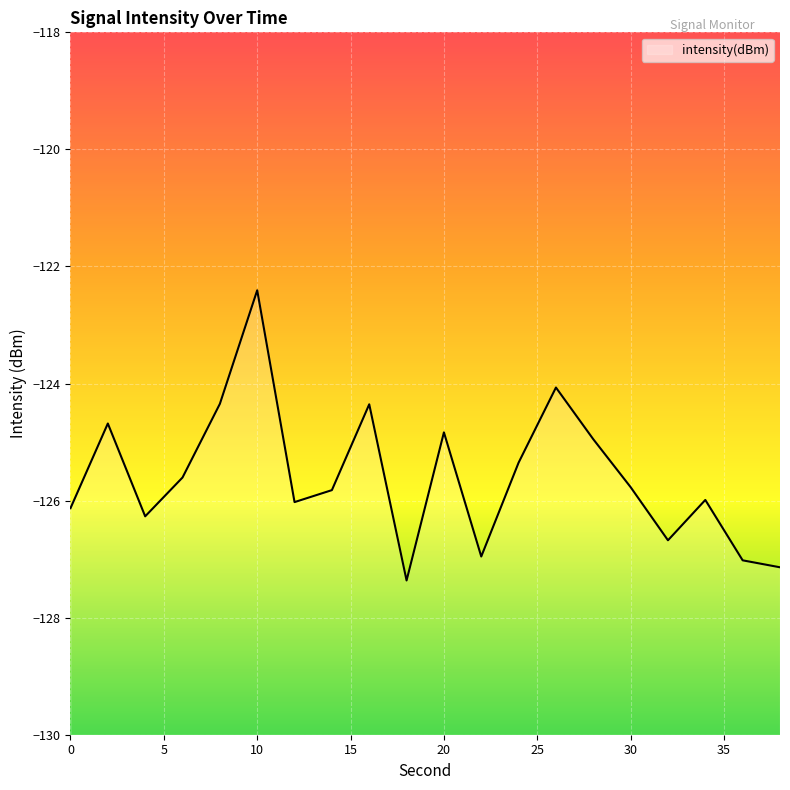

What is the difference between the second highest and second lowest values?

3.1